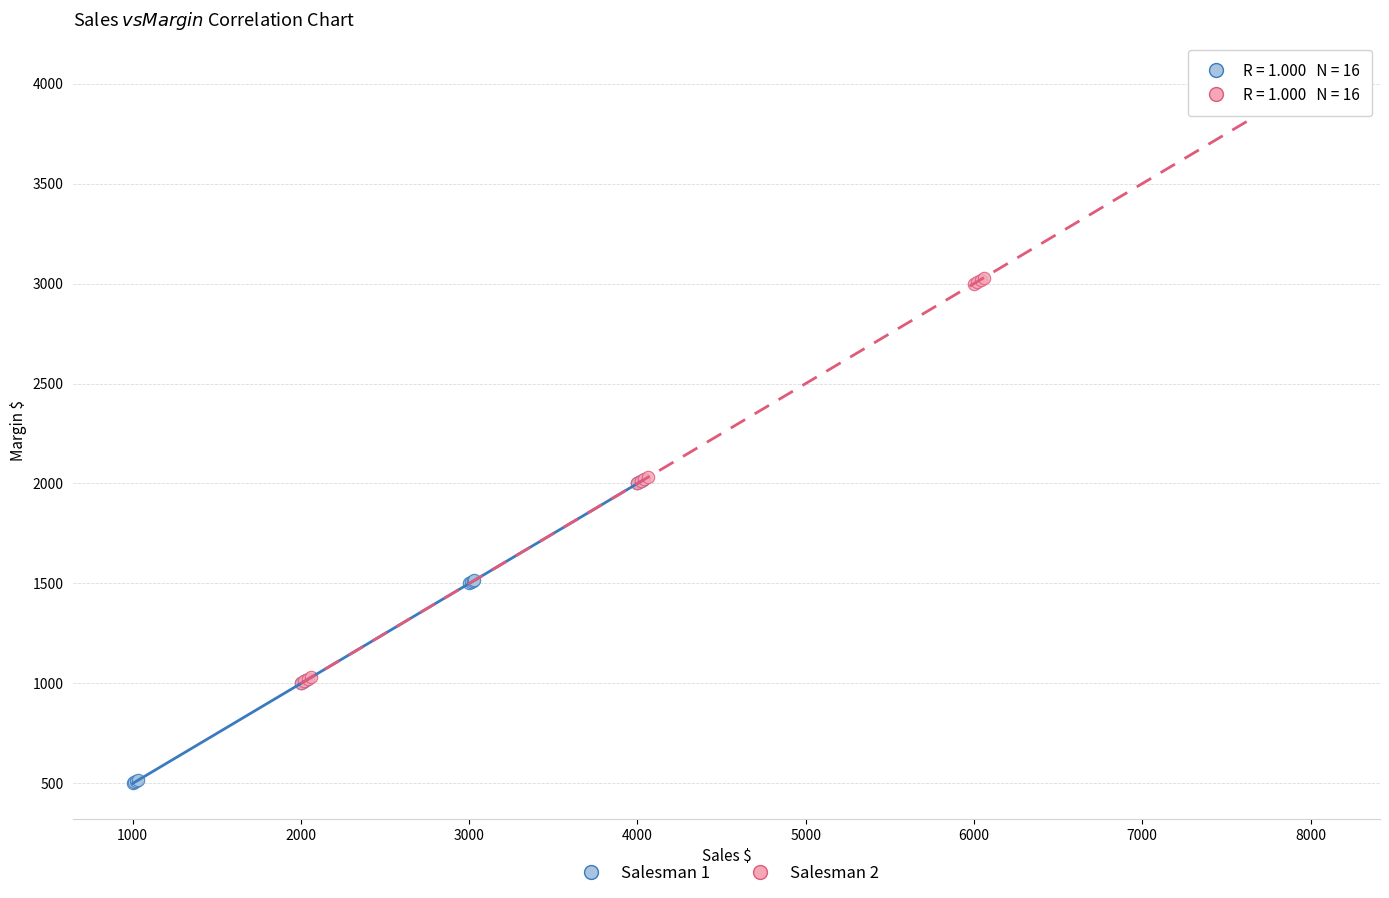

Which series contains the lowest Y value?

Salesman 1